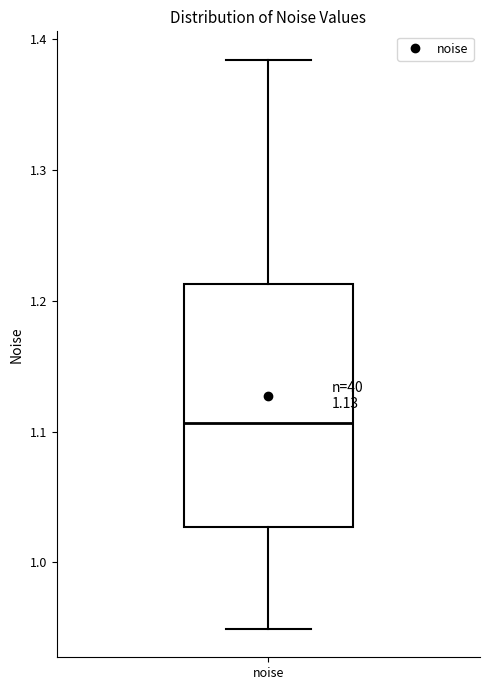

Transcribe this box plot: give where the median line is, the range the box spans, and where the two whiskers end, as read against the y-axis. The values are not printed on the chart, so give them approximately, as read against the axis.

median 1.11, box 1.03 to 1.21, whiskers 0.95 to 1.38